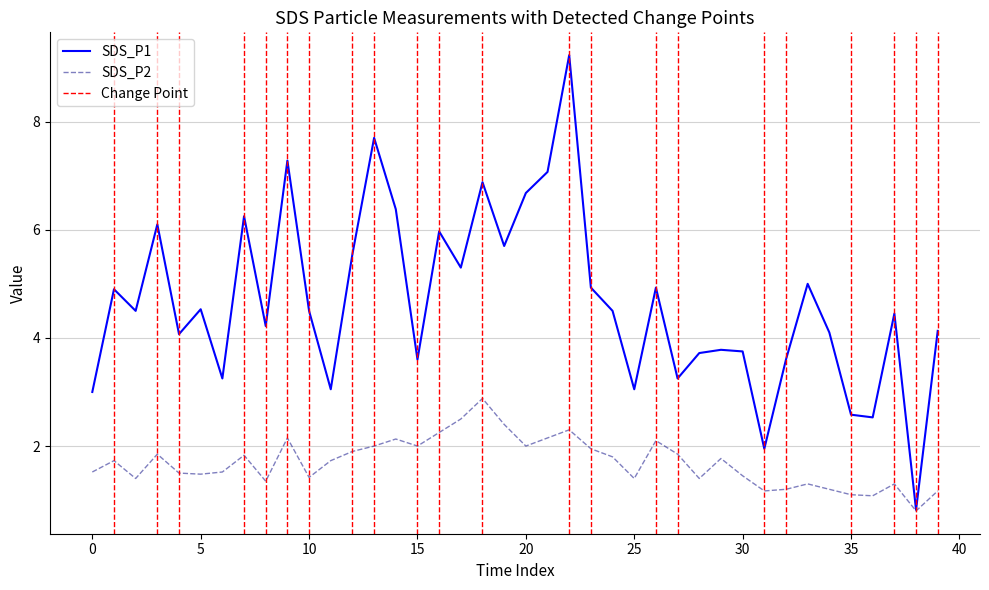

True or false: SDS_P1 and SDS_P2 intersect in this chart.

False